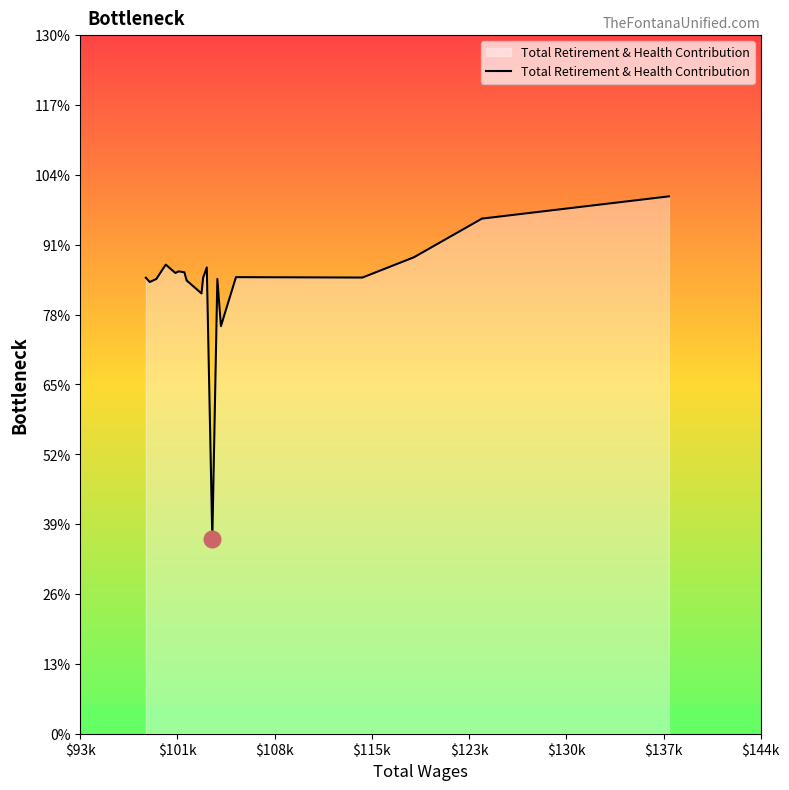

Reading right to left, what are all the values shown in this chart?

25448	24394	22563	21603	21622	19302	21536	9244	22083	21594	20851	21461	21461	21850	21896	21820	22215	21536	21392	21595